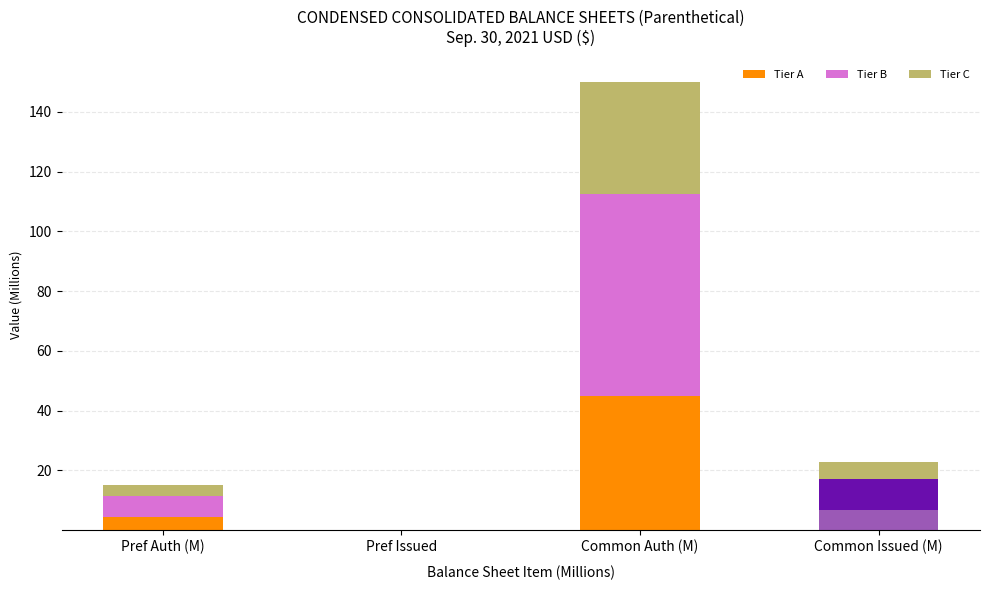

Is it true that Tier A equals 45.0 at Common Auth (M)?

True